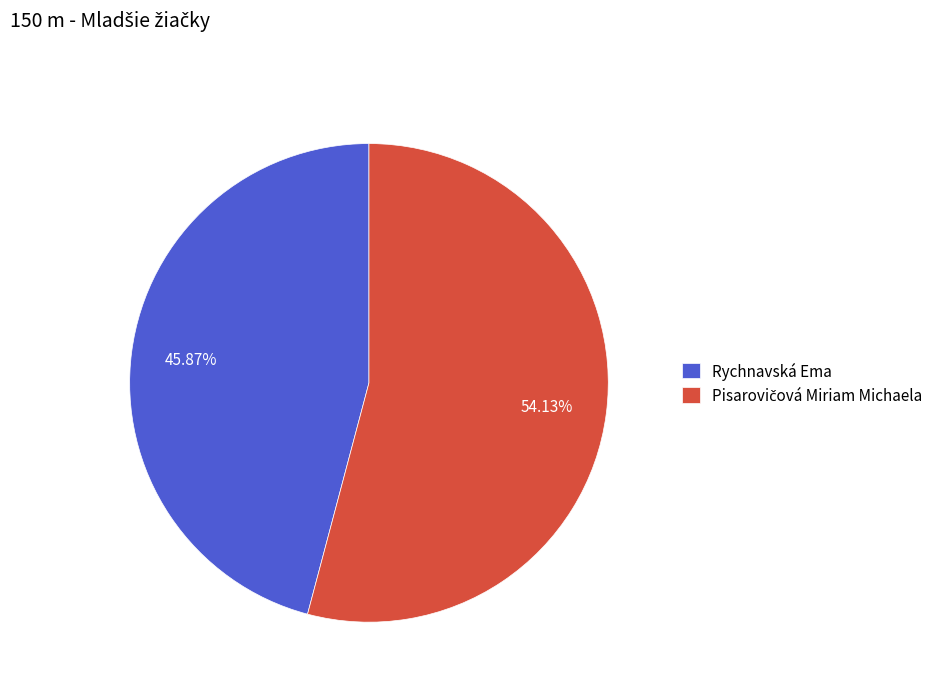

Does any single category account for the majority?

Yes